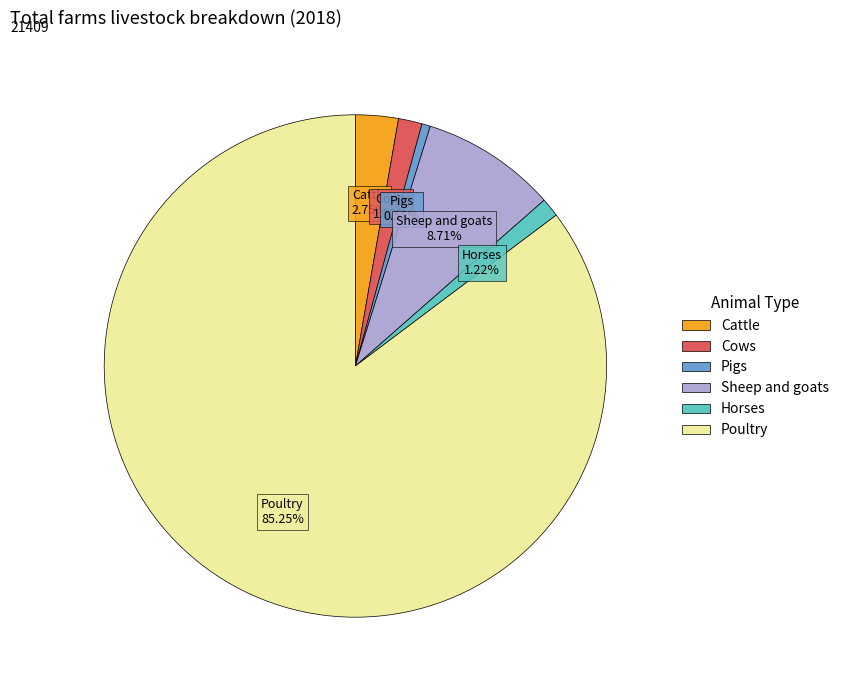

Combined, do Pigs and Horses account for over 50%?

No